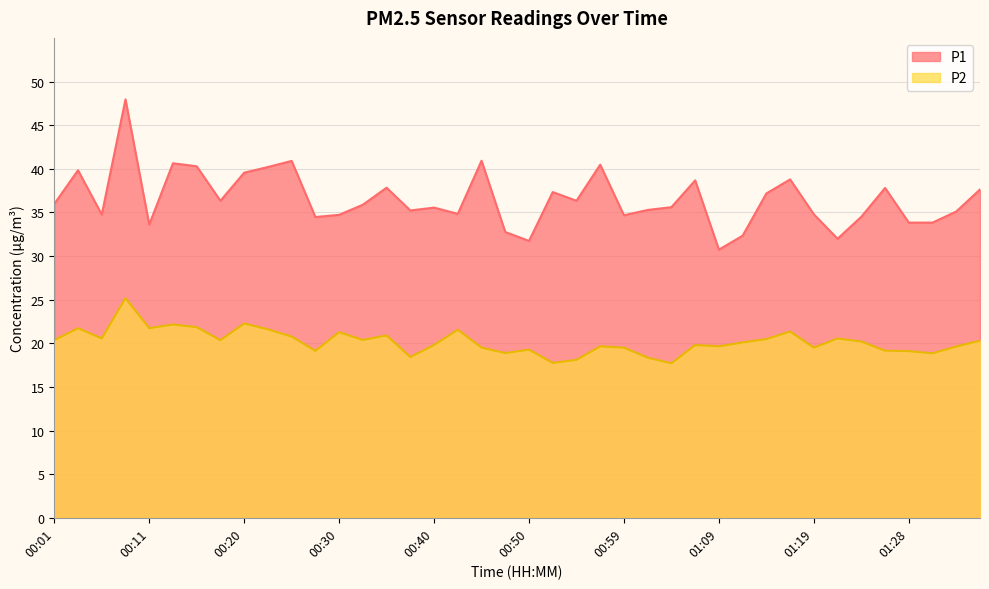

What is the greatest value displayed?

48.0